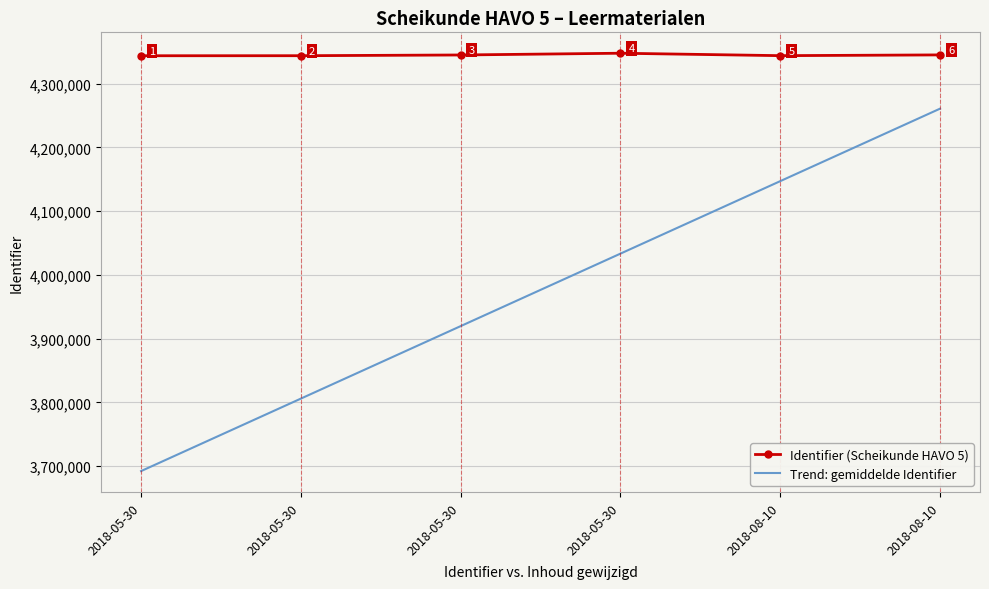

What are all the series names shown in the legend?

Identifier (Scheikunde HAVO 5), Trend: gemiddelde Identifier